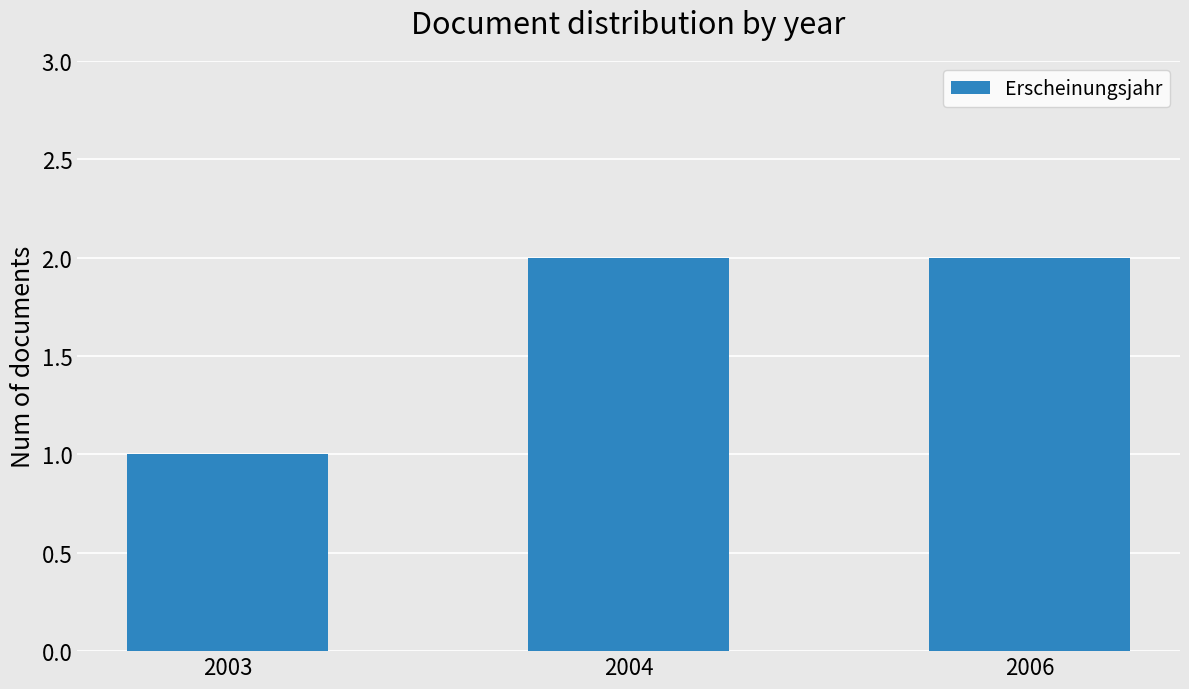

What is the approximate value at 2006?

2